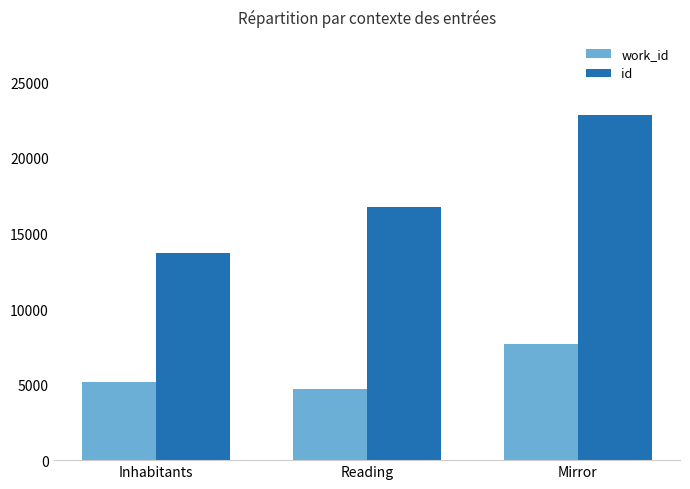

Which series changed the most between Reading and Mirror?

id